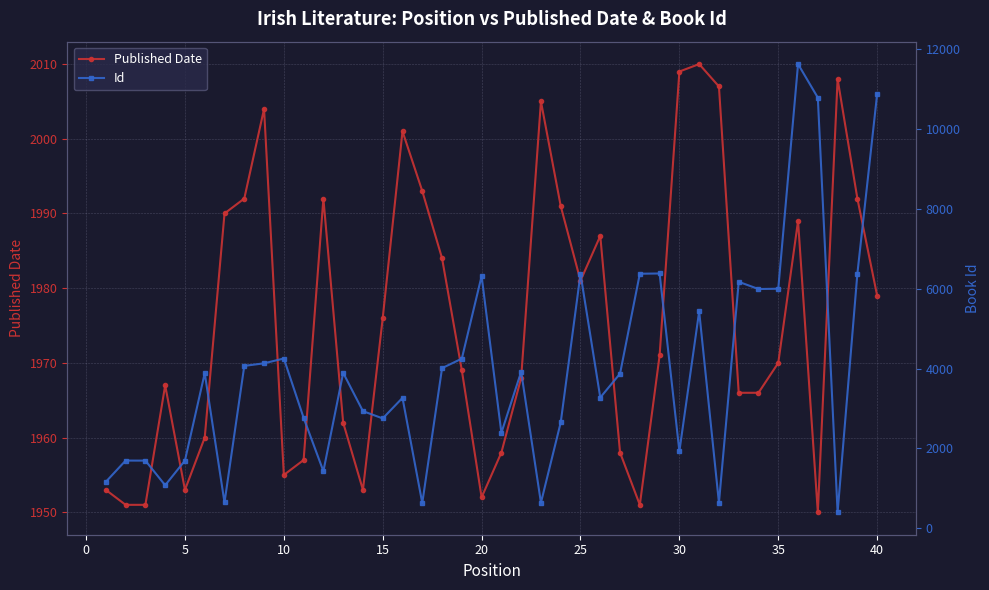

True or false: Published Date has more than 1 interior local peaks.

True